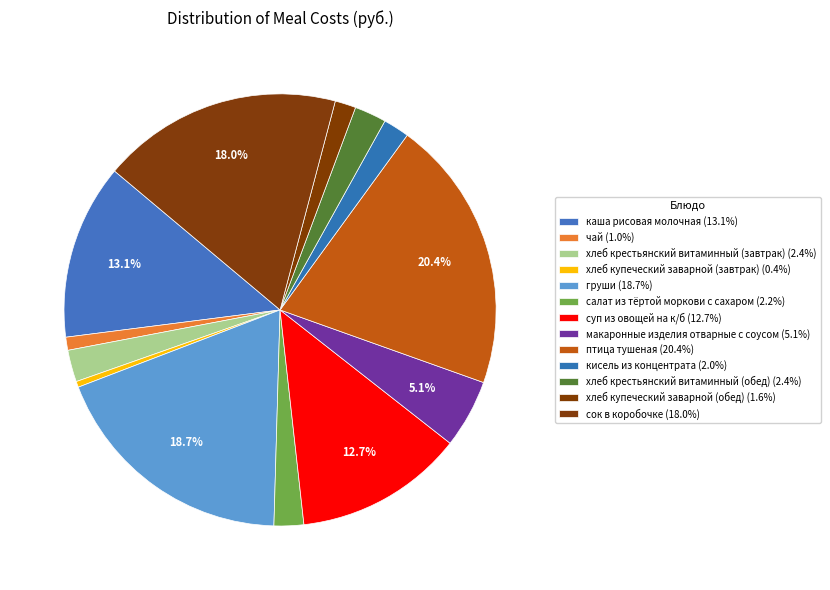

Count the number of slices in the pie.

13